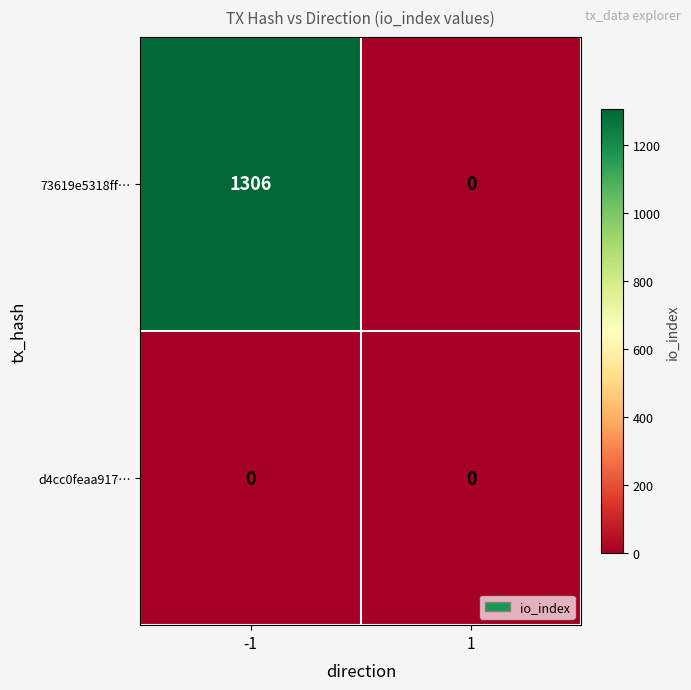

Rank the series by their maximum value, from highest to lowest.

73619e5318ff…, d4cc0feaa917…